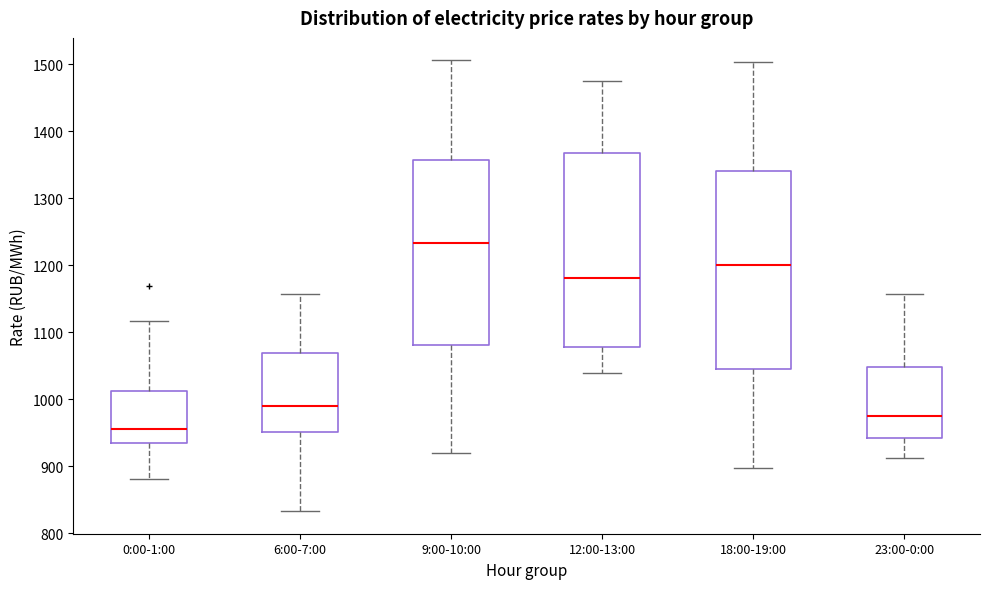

Which box's median line is the highest?

9:00-10:00